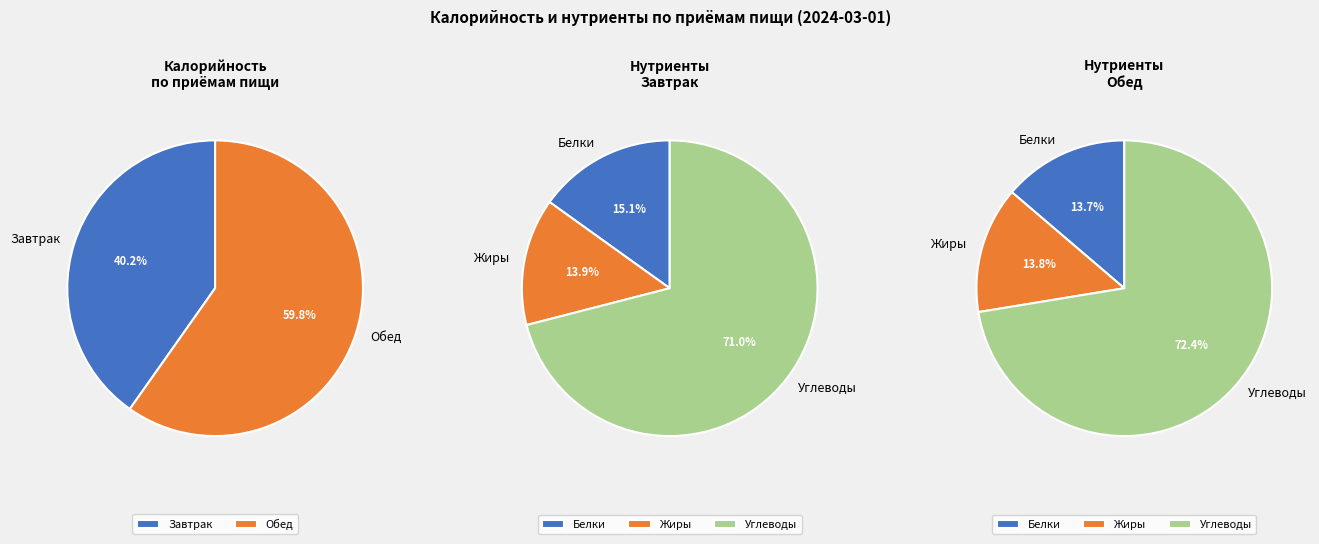

How many slices are in this pie chart?

2